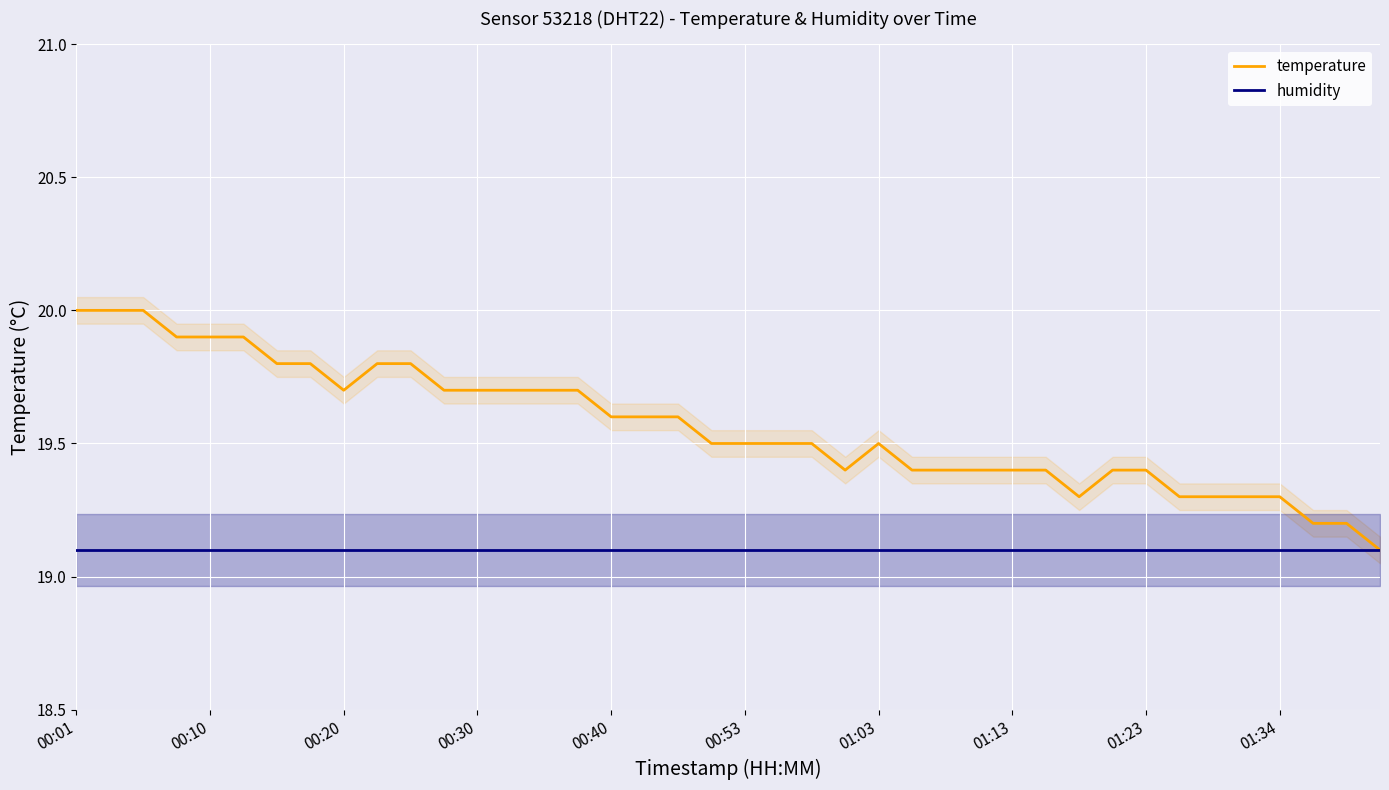

List the series in order of their overall mean, lowest first.

humidity, temperature